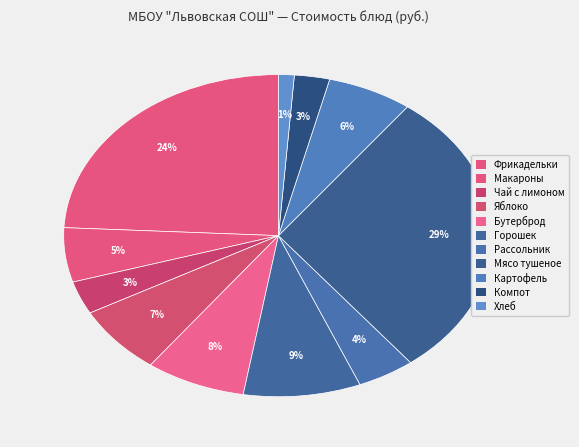

To the nearest percent, what percentage of the pie is Мясо тушеное?

29%